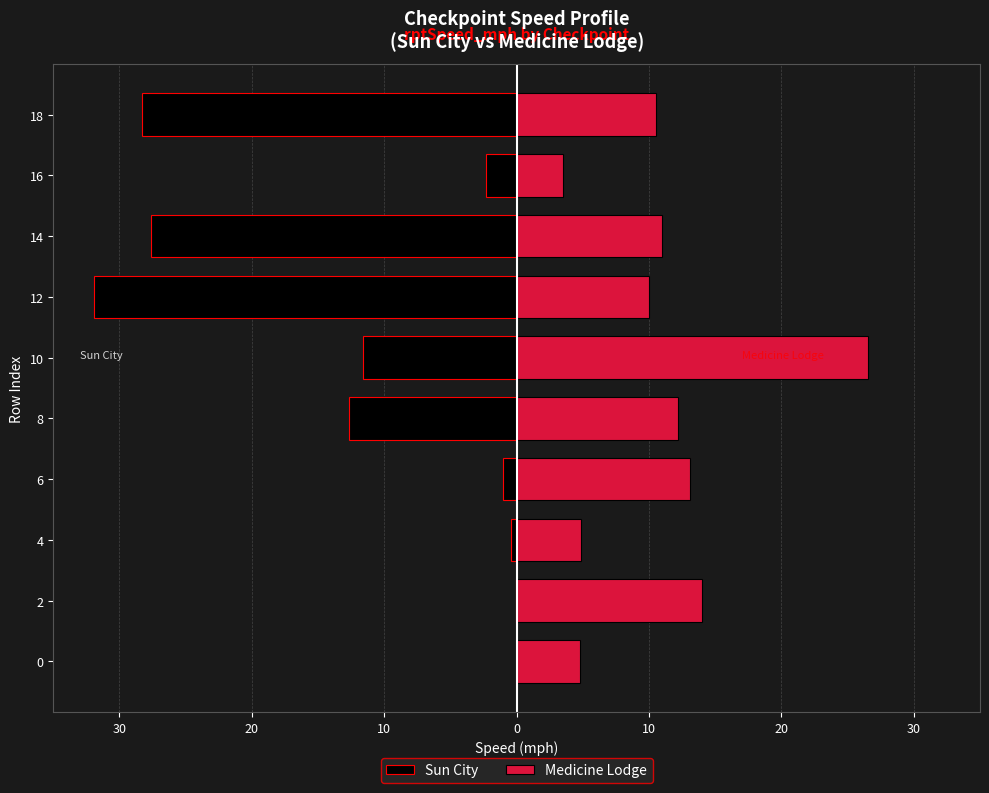

True or false: Medicine Lodge has a value of 5.9 at 8.

False